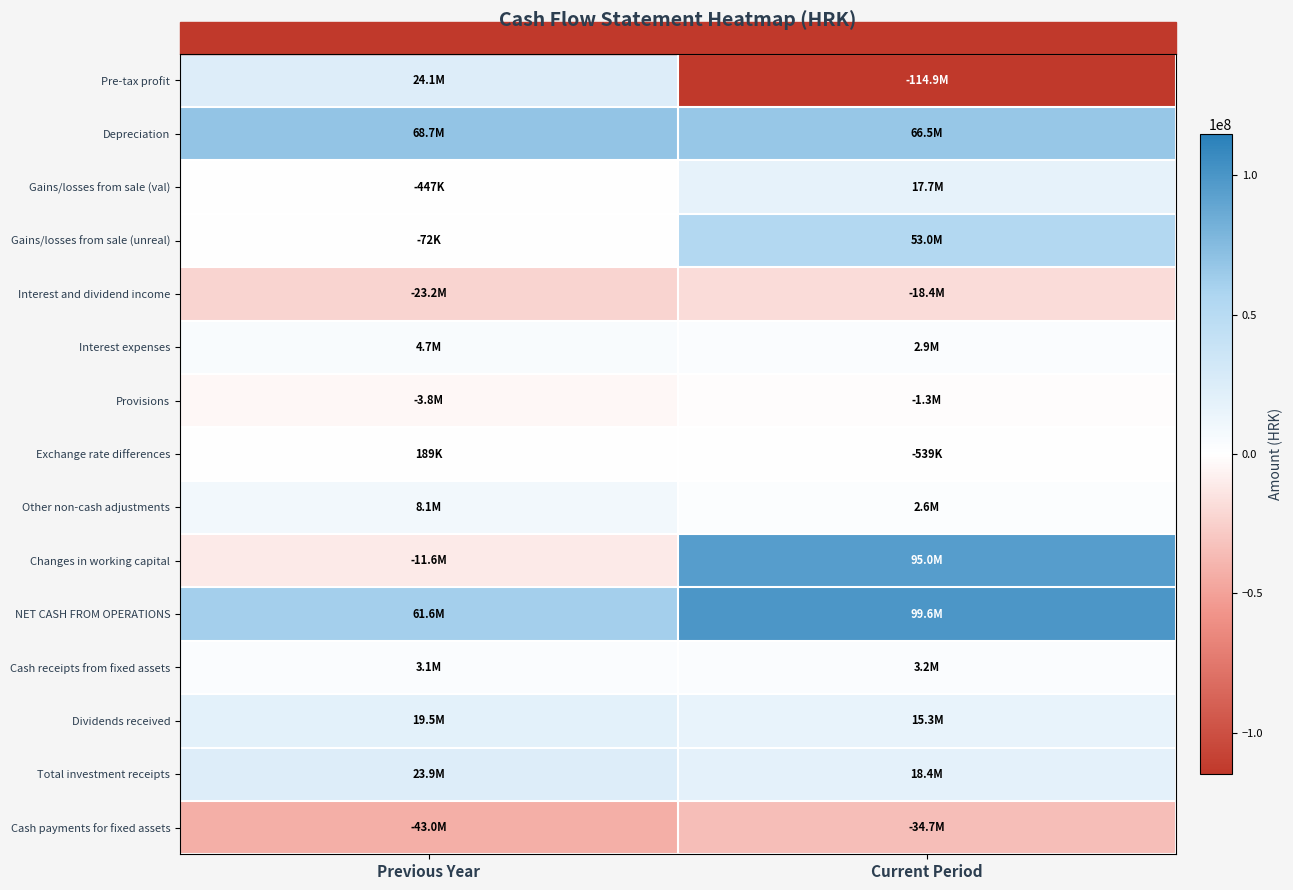

Which series changed the most between Previous Year and Current Period?

Pre-tax profit